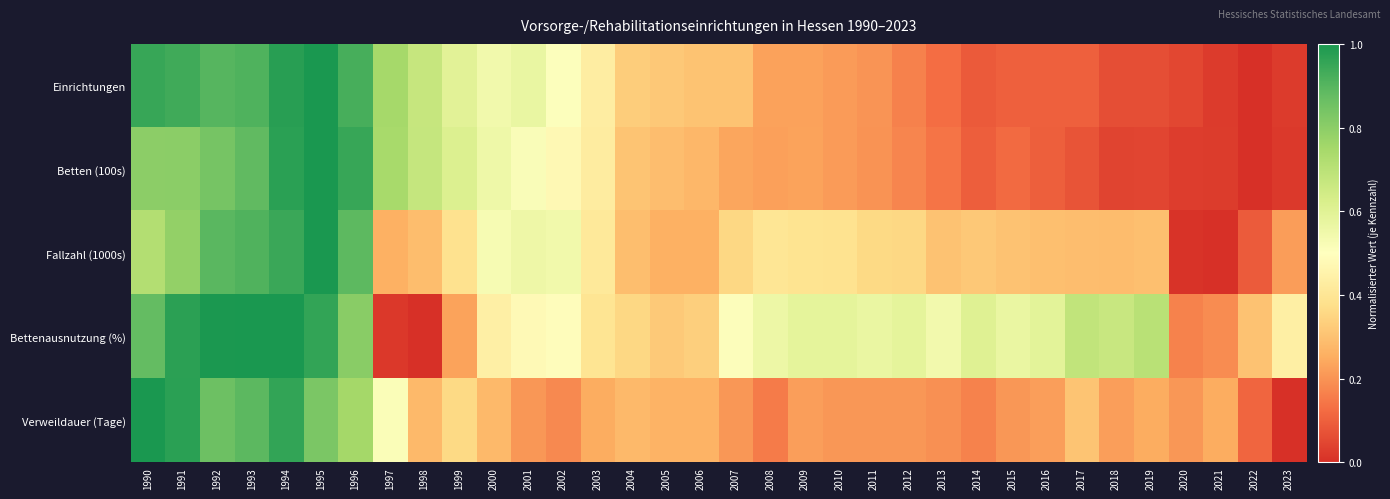

At which category is the sum across all series the highest?

1994